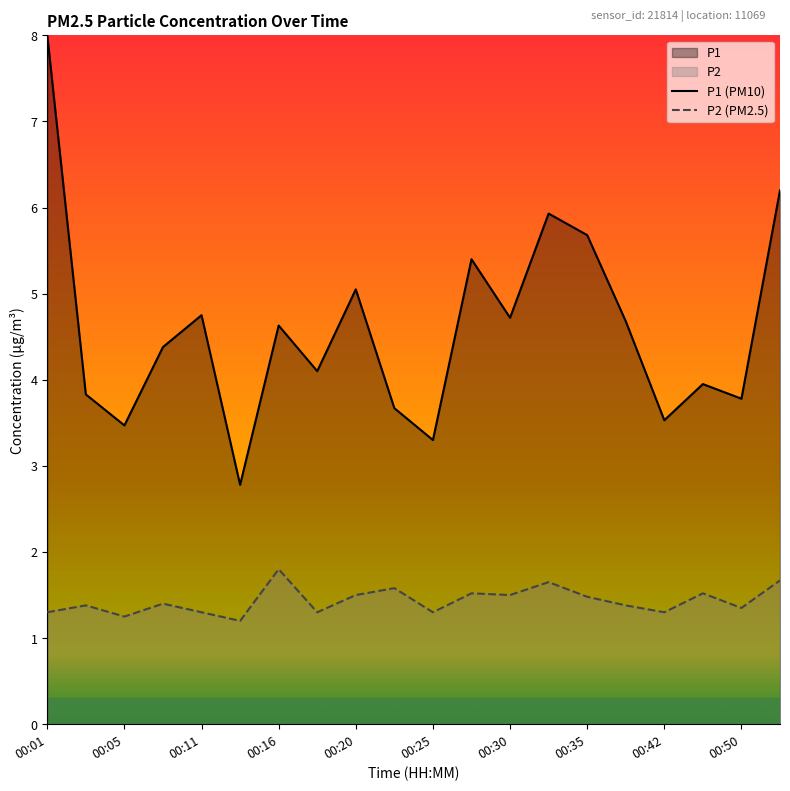

How many interior local peaks does the P1 series have?

6